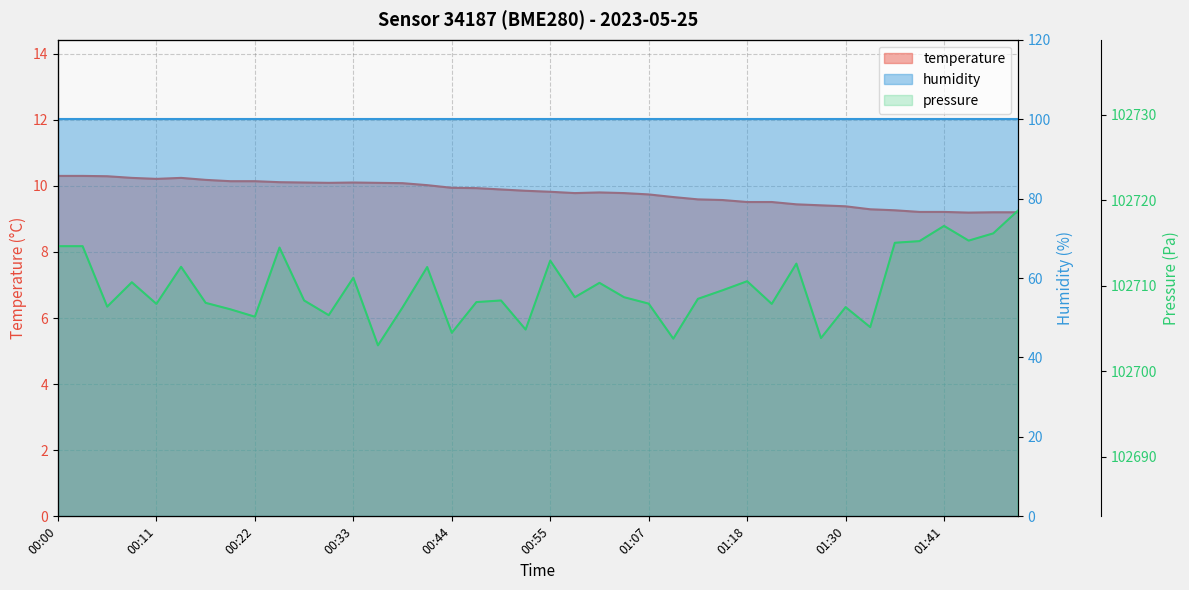

True or false: there are more than 1 points higher than both neighbors.

True